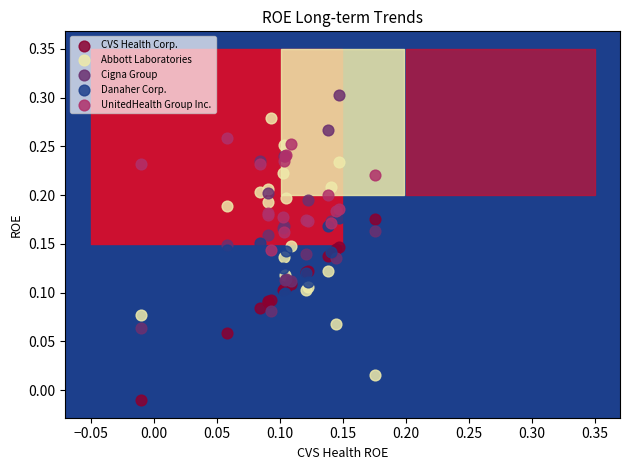

Which series reaches the minimum Y coordinate?

CVS Health Corp.